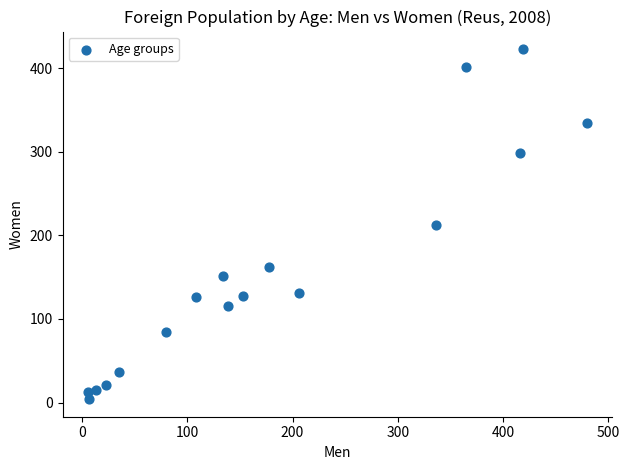

What is the range of X values (max minus min)?

475